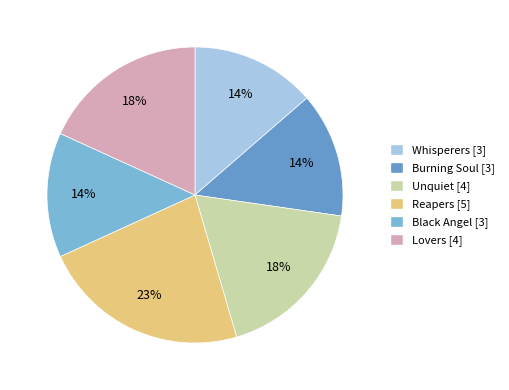

Is it true that Burning Soul is 14% of the pie?

True